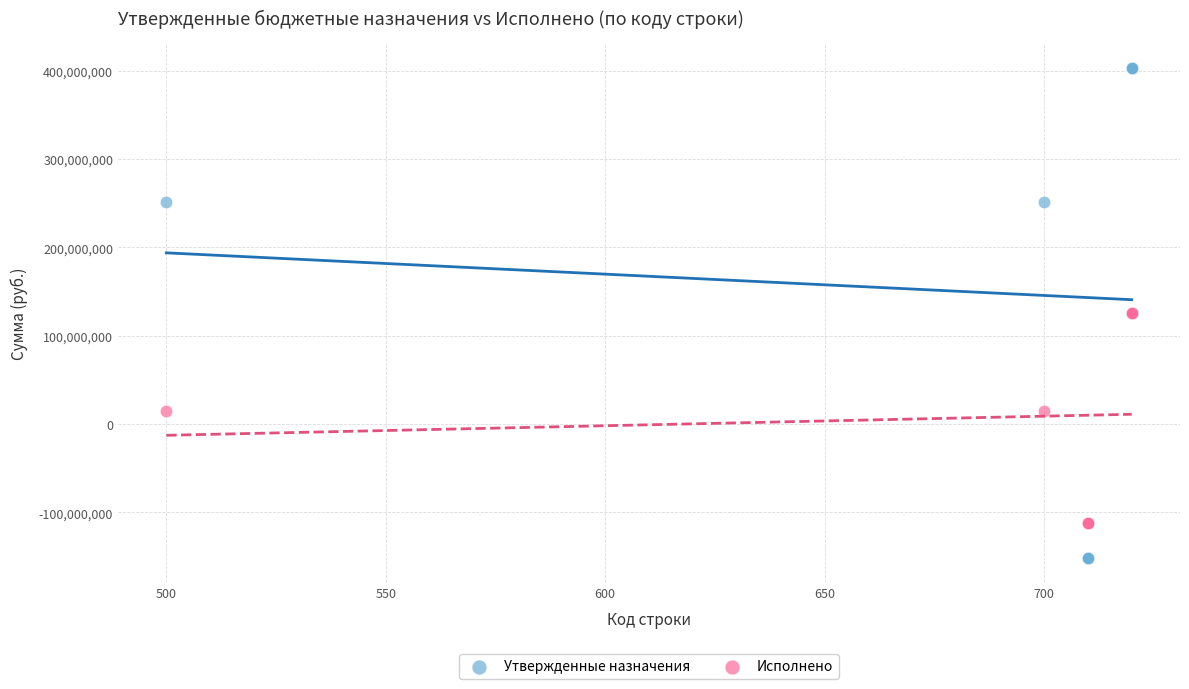

Which series reaches the minimum Y coordinate?

Утвержденные назначения